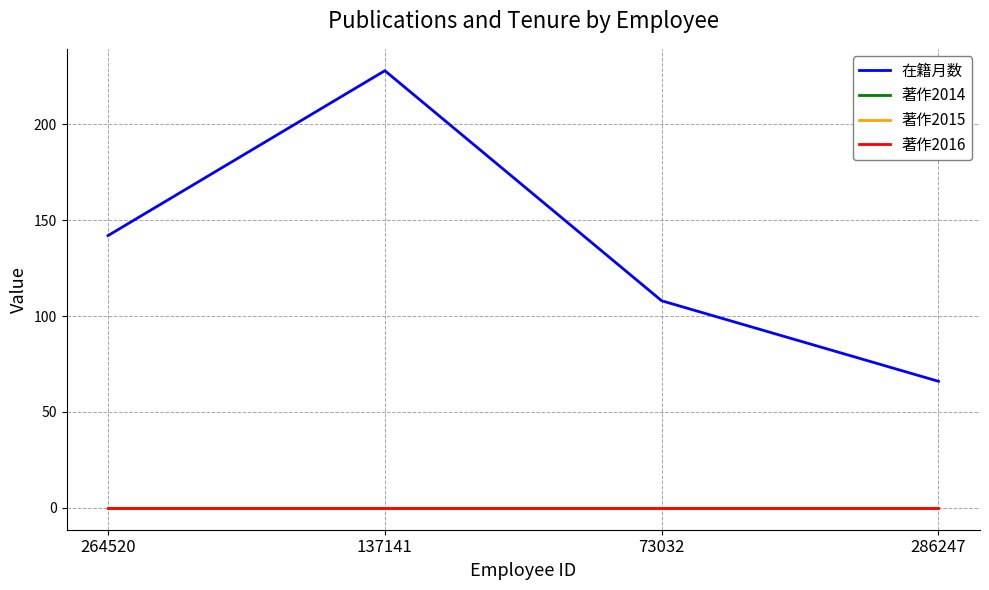

Does the chart have visible grid lines?

Yes